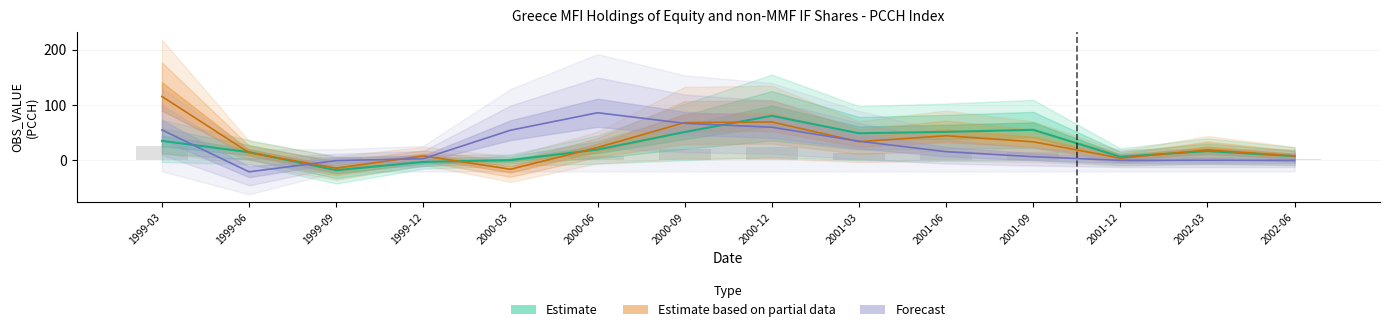

Which series has the largest range (max minus min)?

Estimate based on partial data